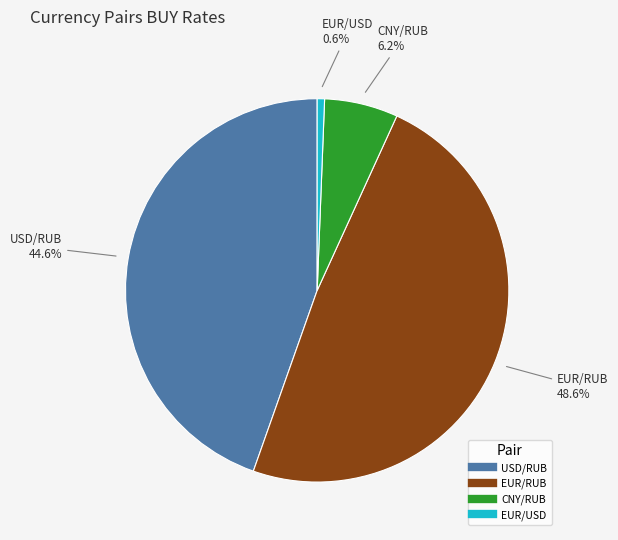

Which category has the biggest portion of the pie?

EUR/RUB